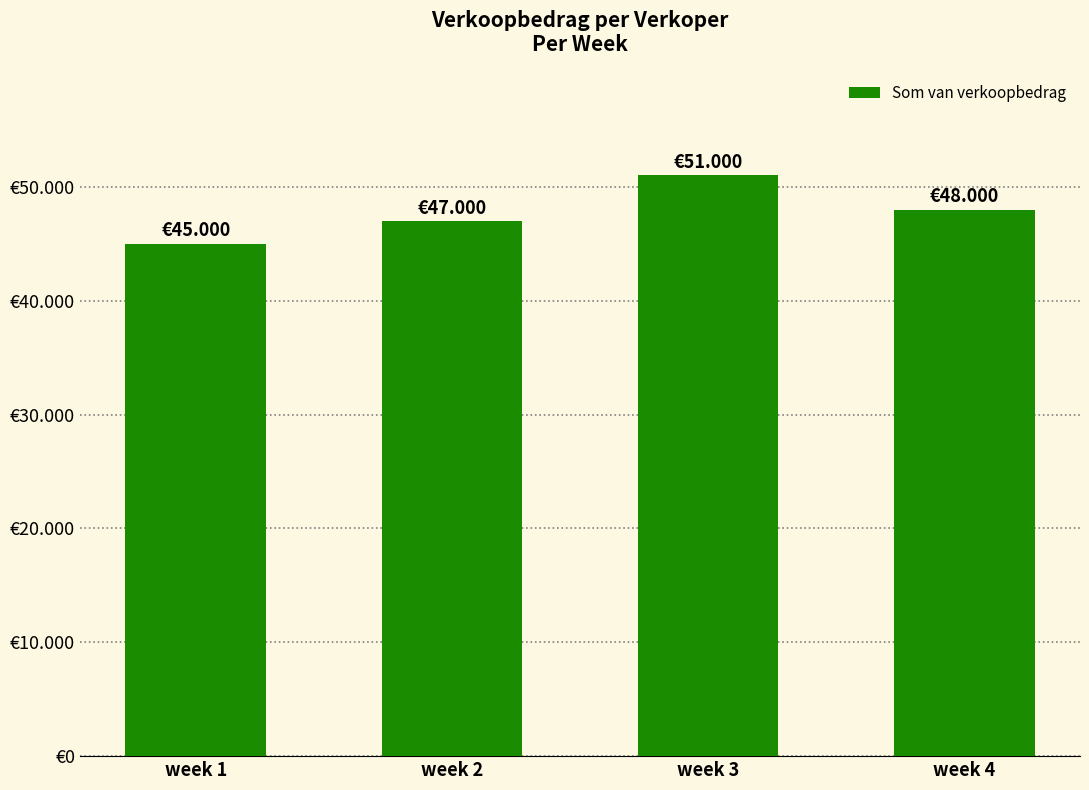

What is the value of the 3rd bar from the left?

51000